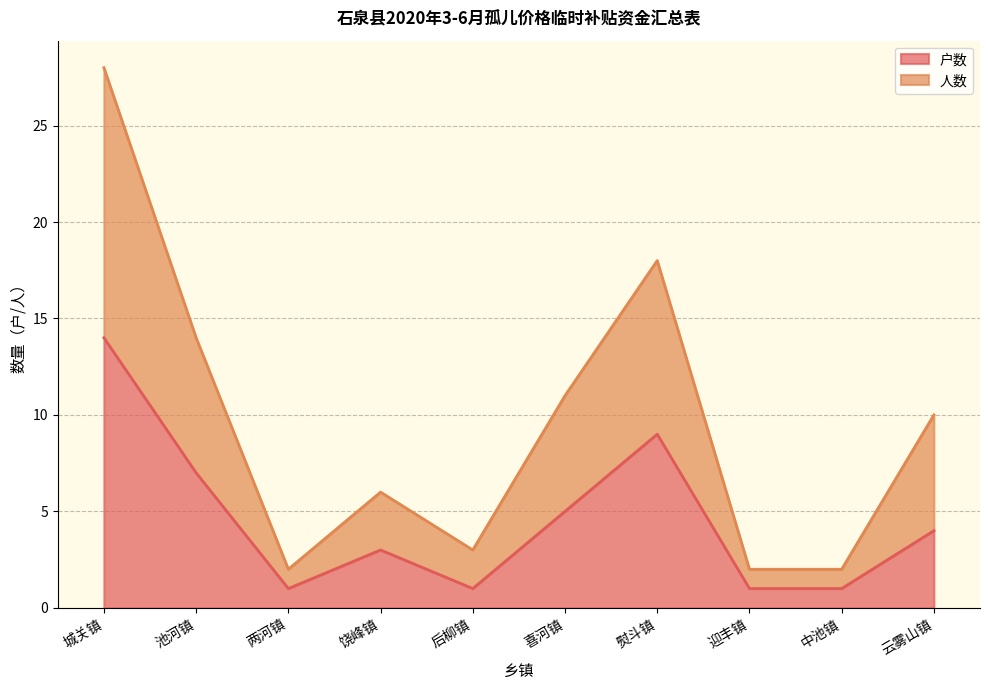

Where is 户数 nearest to the value 7?

池河镇